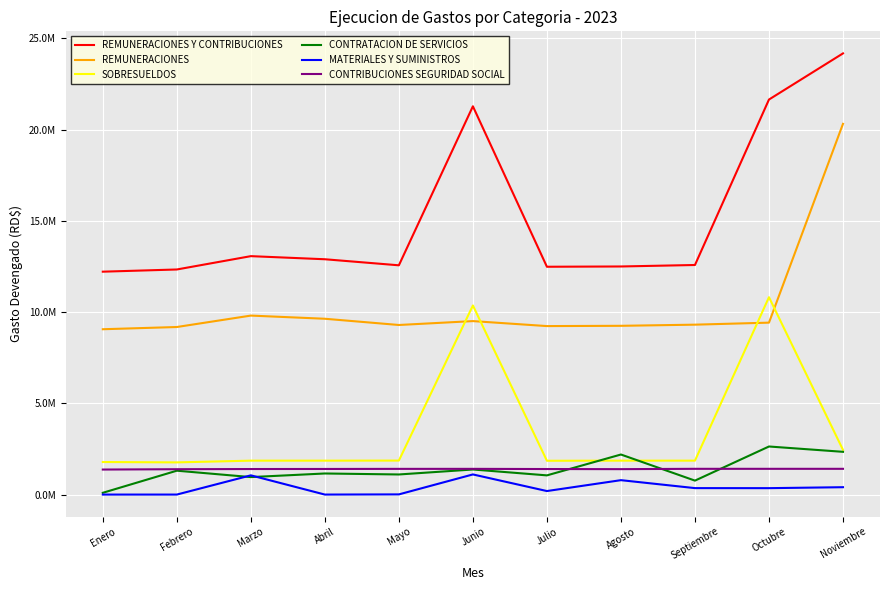

List the series in order of their peak value, lowest first.

MATERIALES Y SUMINISTROS, CONTRIBUCIONES SEGURIDAD SOCIAL, CONTRATACION DE SERVICIOS, SOBRESUELDOS, REMUNERACIONES, REMUNERACIONES Y CONTRIBUCIONES